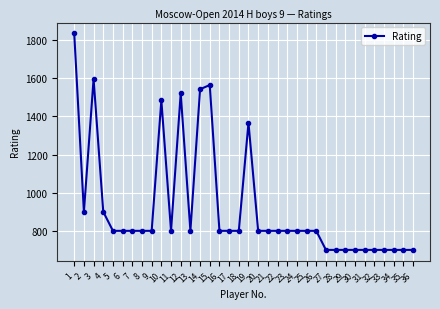

Is it true that the value at 9 is 800?

True